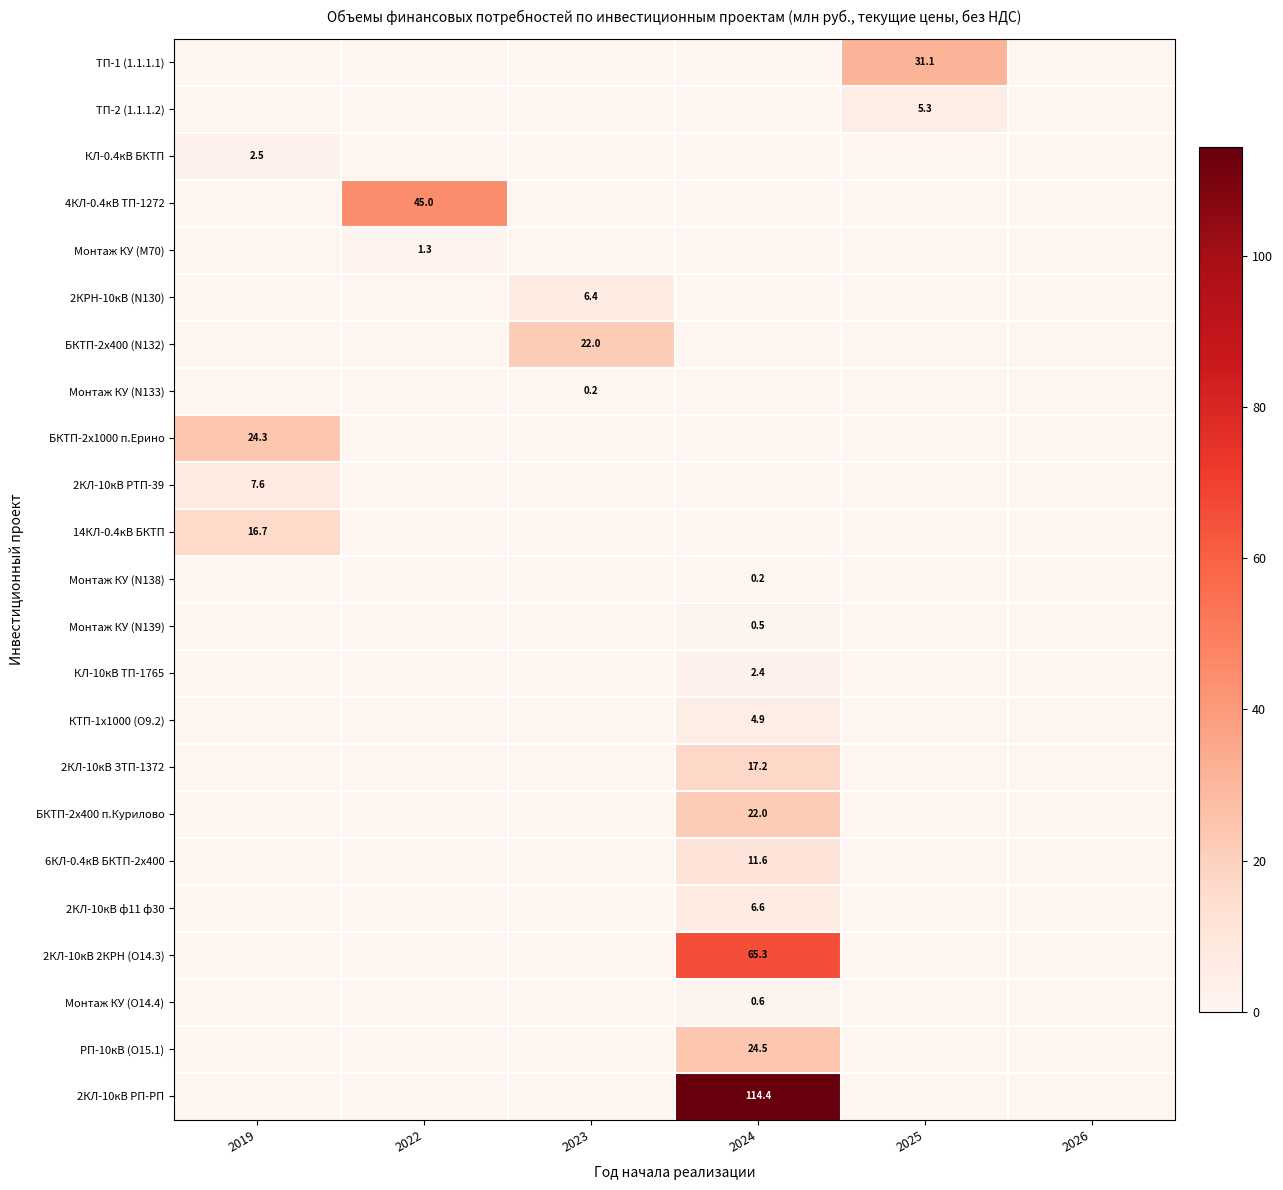

Is it true that 2КЛ-10кВ ЗТП-1372 equals 17.2 at 2024?

True